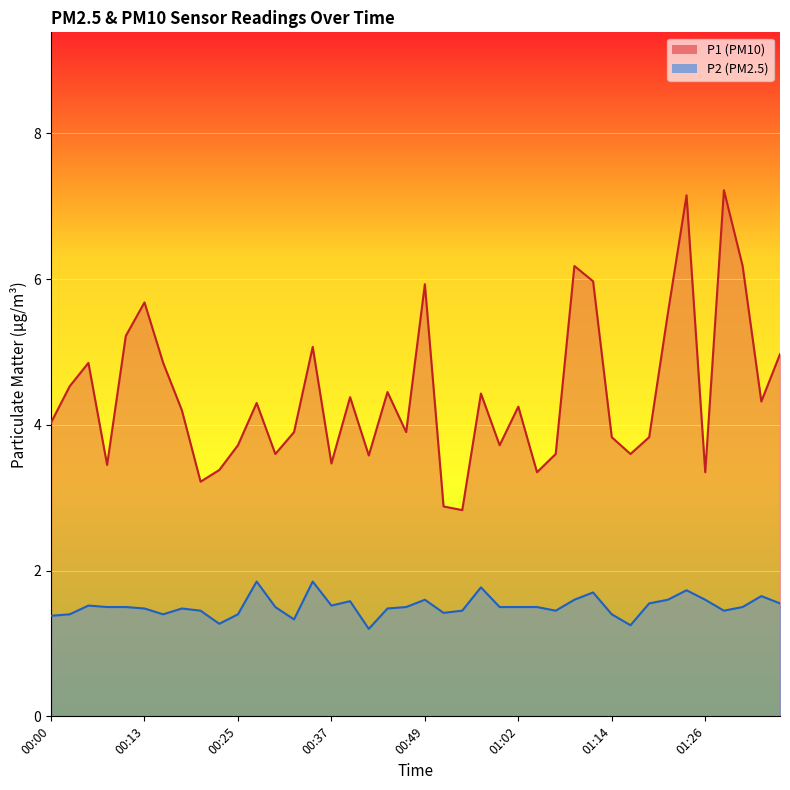

How many interior local peaks does the P1 series have?

12